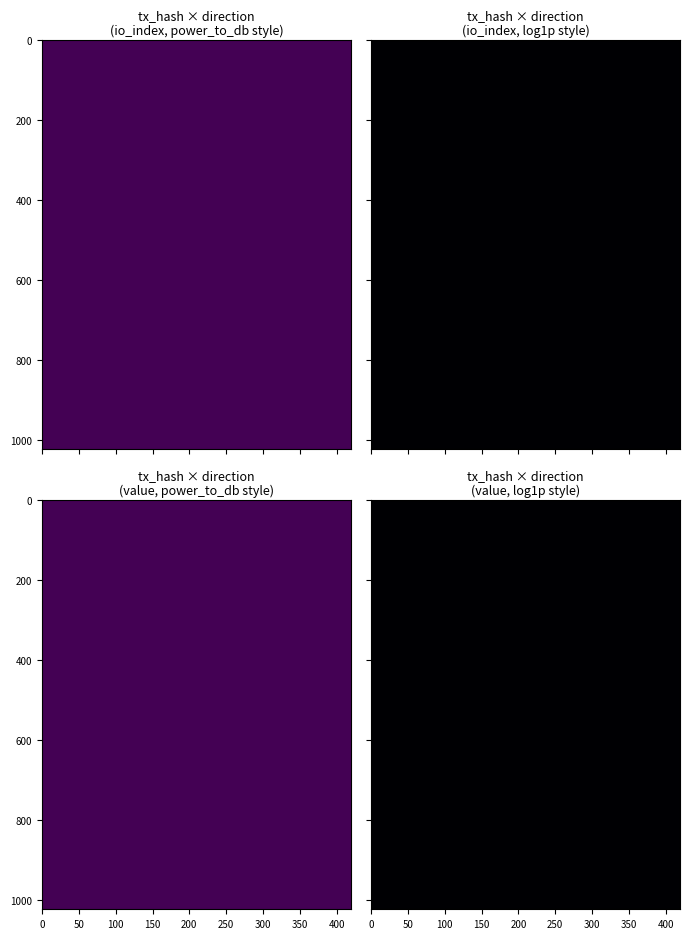

True or false: 0cff405d2e8b3dfb78f2b9ef7816a24d09af829 has a value of 0 at 1.

True